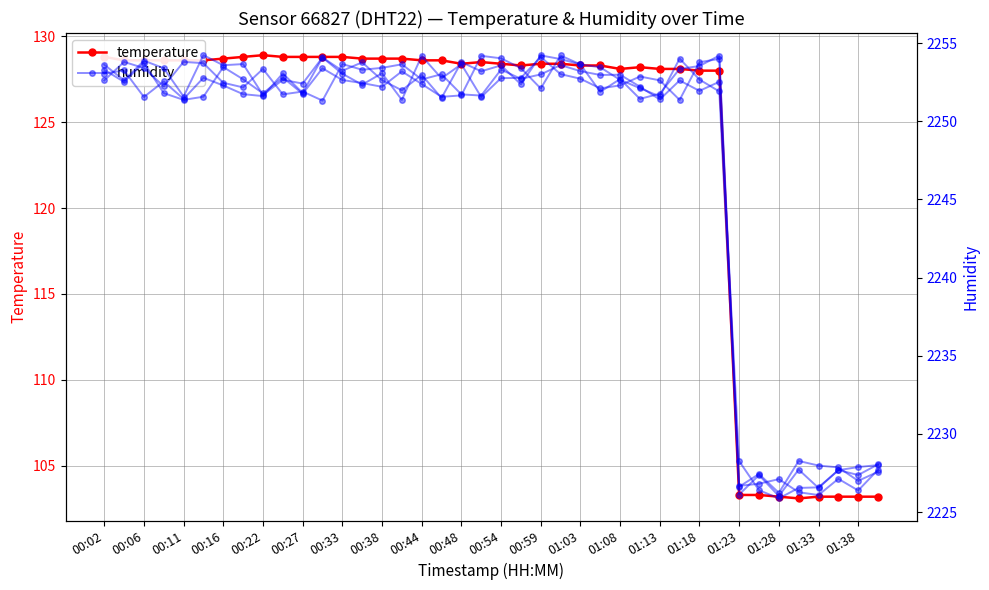

True or false: humidity and temperature intersect in this chart.

False